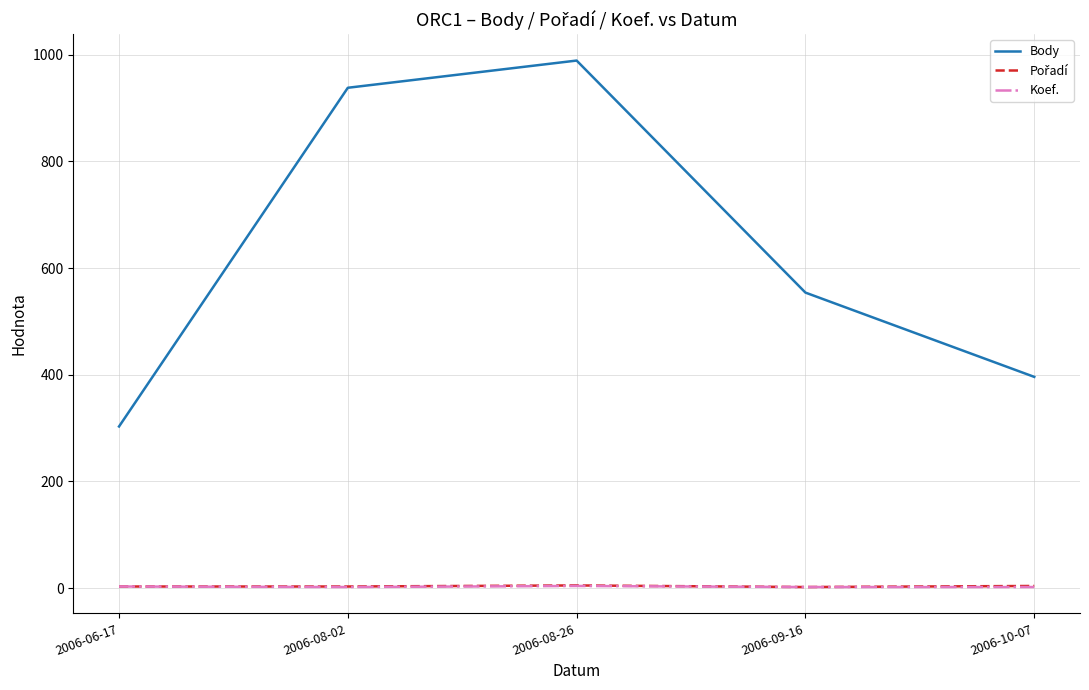

Which label corresponds to the largest value in the chart?

2006-08-26